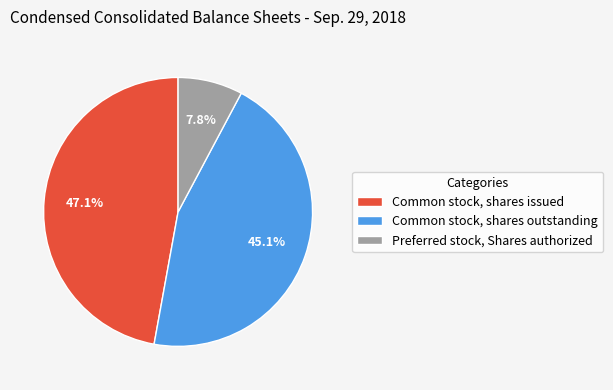

Between Common stock, shares issued and Common stock, shares outstanding, which is larger?

Common stock, shares issued